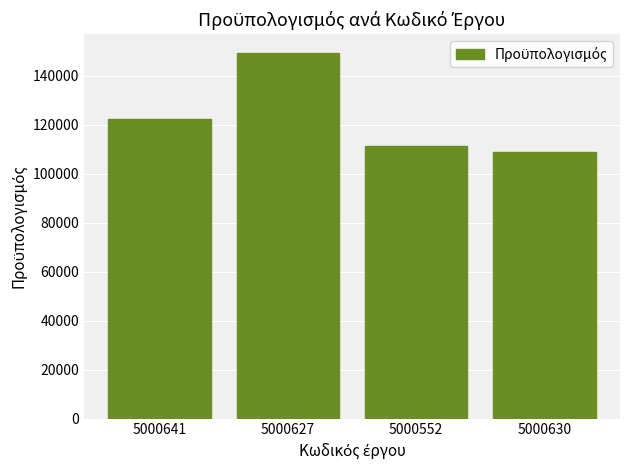

What is the change in value from 5000641 to 5000627?

+27123.3